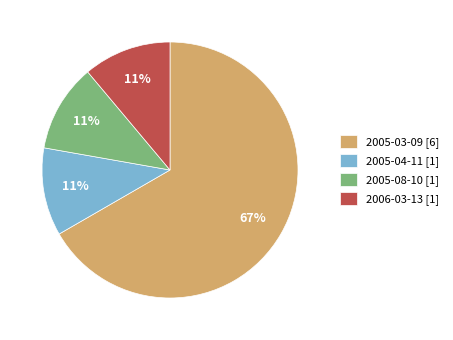

What is the ratio of the value at 2005-04-11 [1] to the value at 2005-08-10 [1]?

1.0